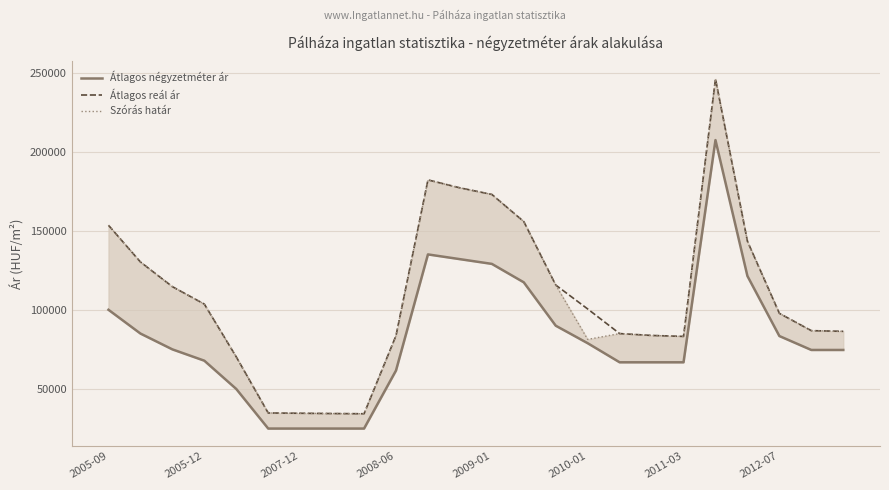

What is the lowest value of the Átlagos reál ár series?

34017